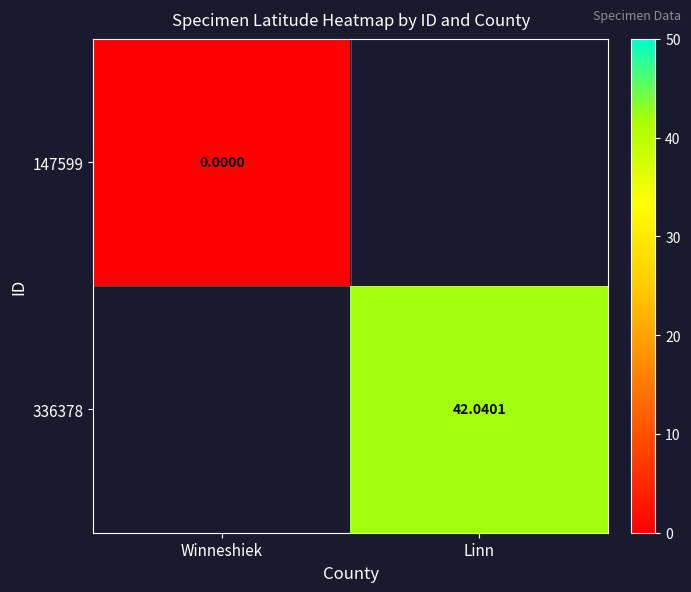

Is the value of 336378 at Linn greater than the value of 147599 at Winneshiek?

Yes